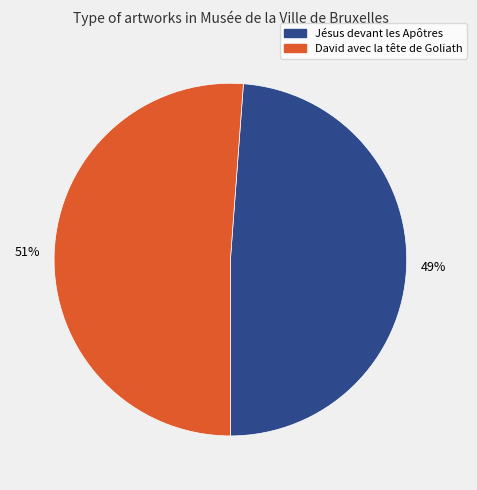

To the nearest percent, what is the difference between the largest and smallest slice percentages?

2%